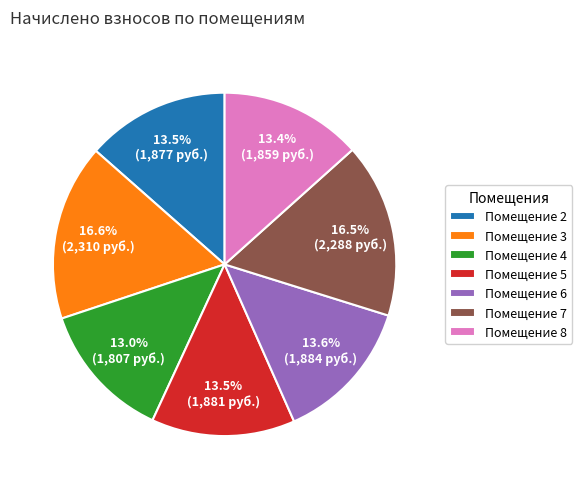

What is the ratio of the value at Помещение 2 to the value at Помещение 5?

1.0